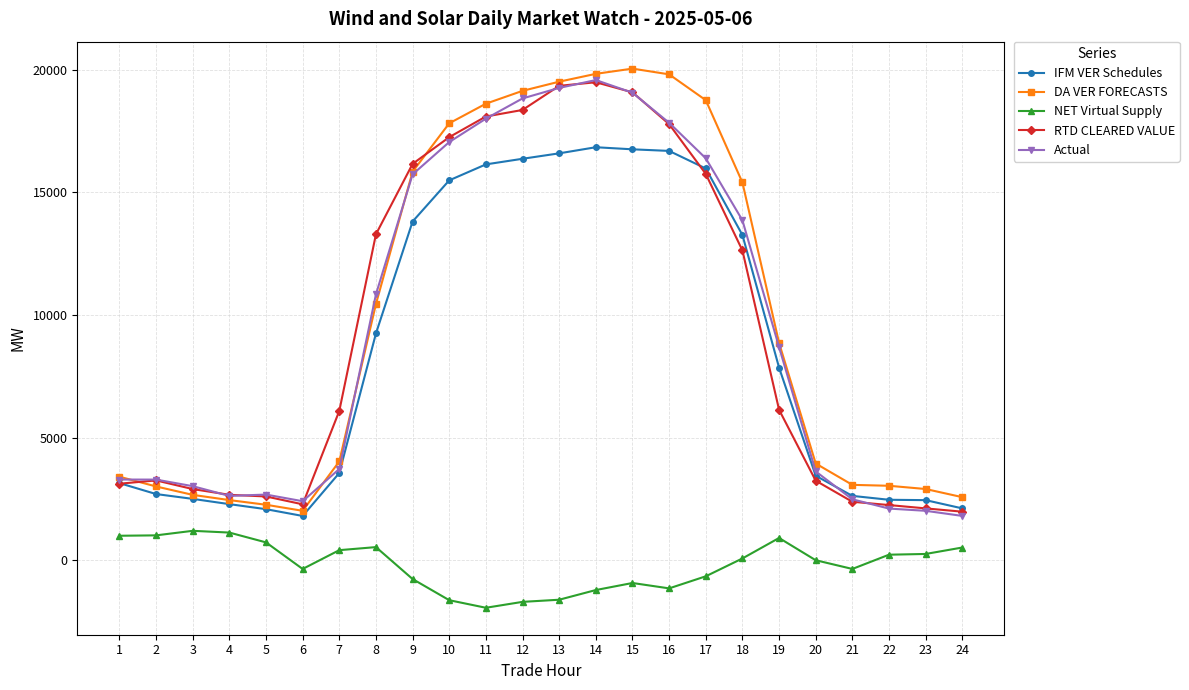

What is the sum of all RTD CLEARED VALUE values?

228308.5